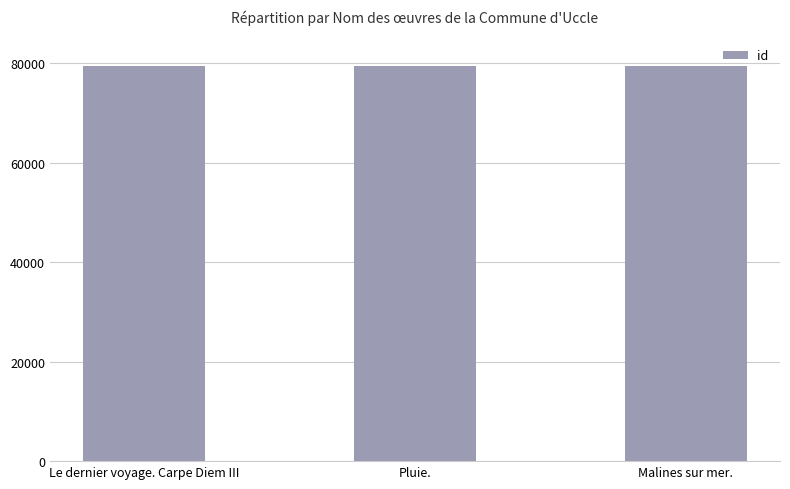

What is the label of the 1st bar from the right?

Malines sur mer.